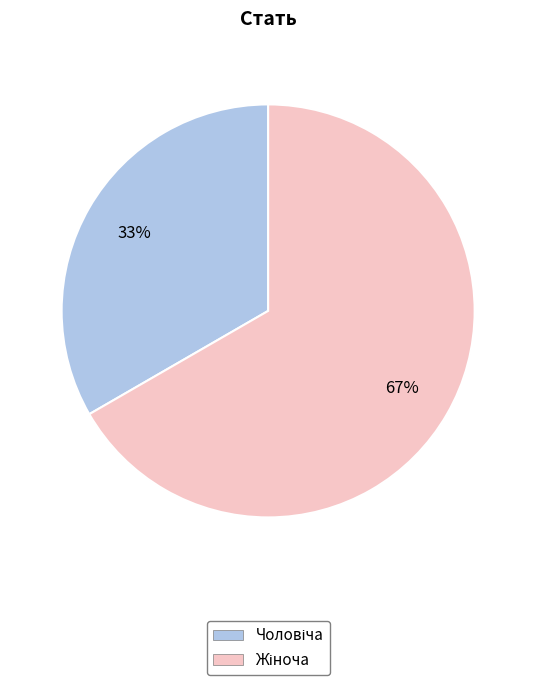

Does any single category account for the majority?

Yes